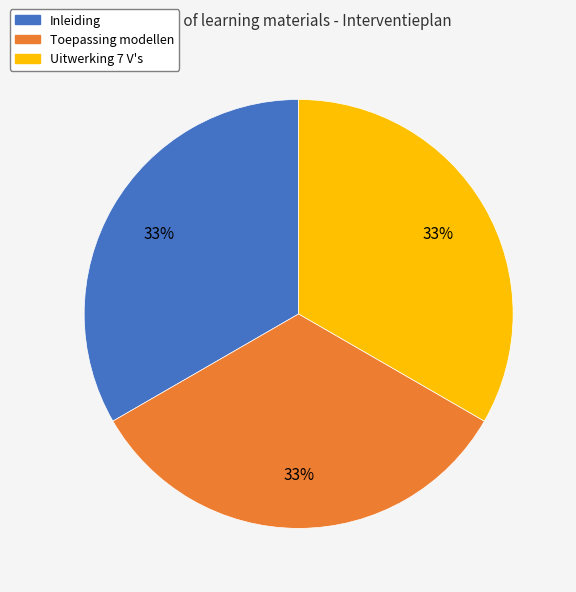

Count the number of slices in the pie.

3